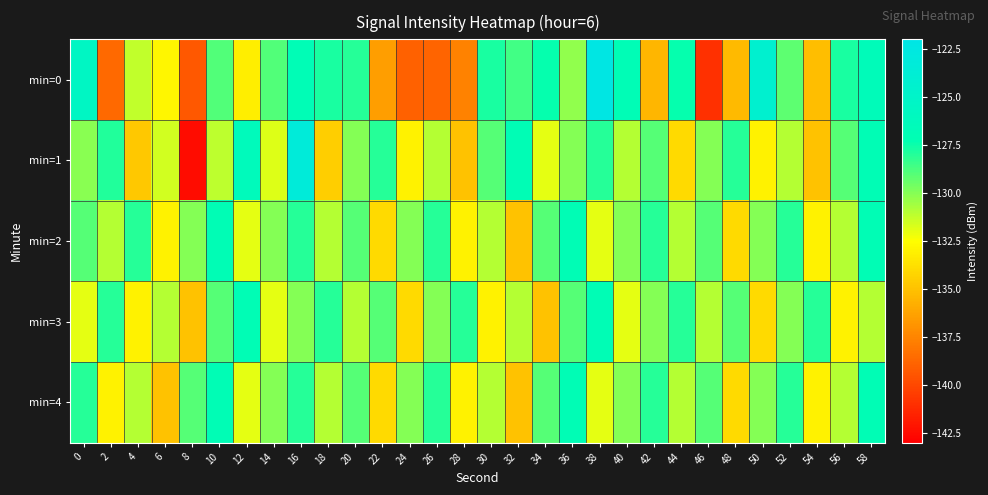

What is the spread (max minus min) of values at 46?

12.0